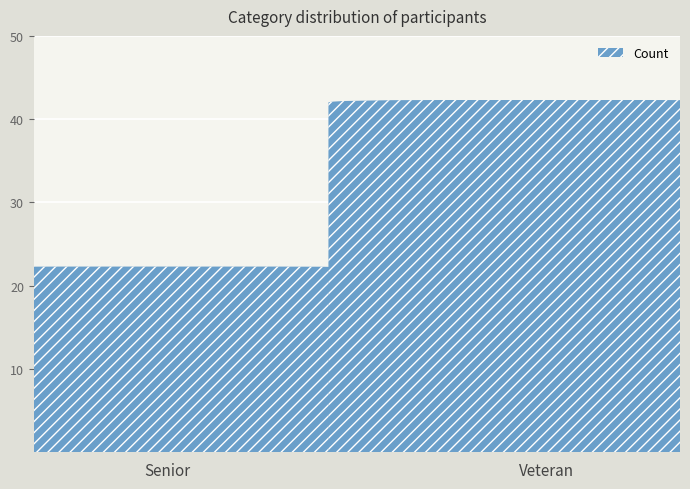

Reading right to left, extract all data points from this chart.

42	22